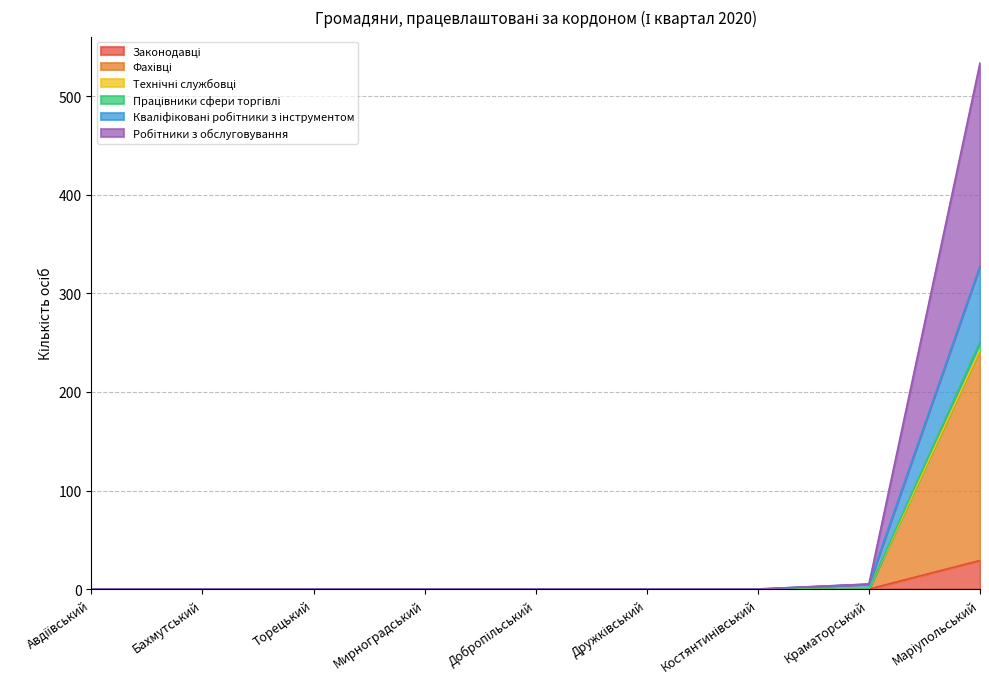

True or false: Кваліфіковані робітники з інструментом and Робітники з обслуговування intersect in this chart.

False